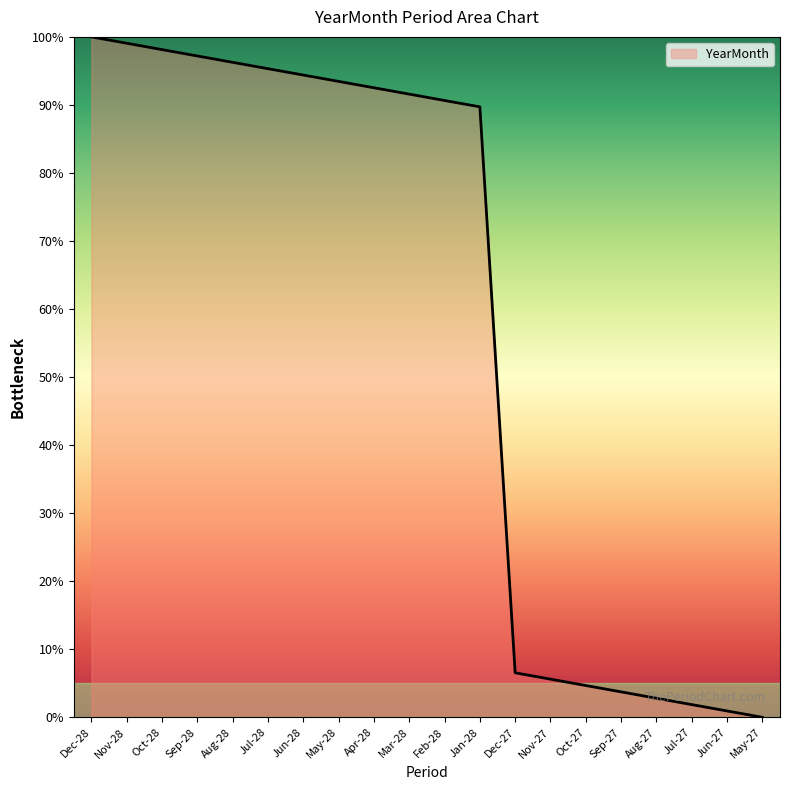

Where is the data nearest to the value 50?

Jan-28